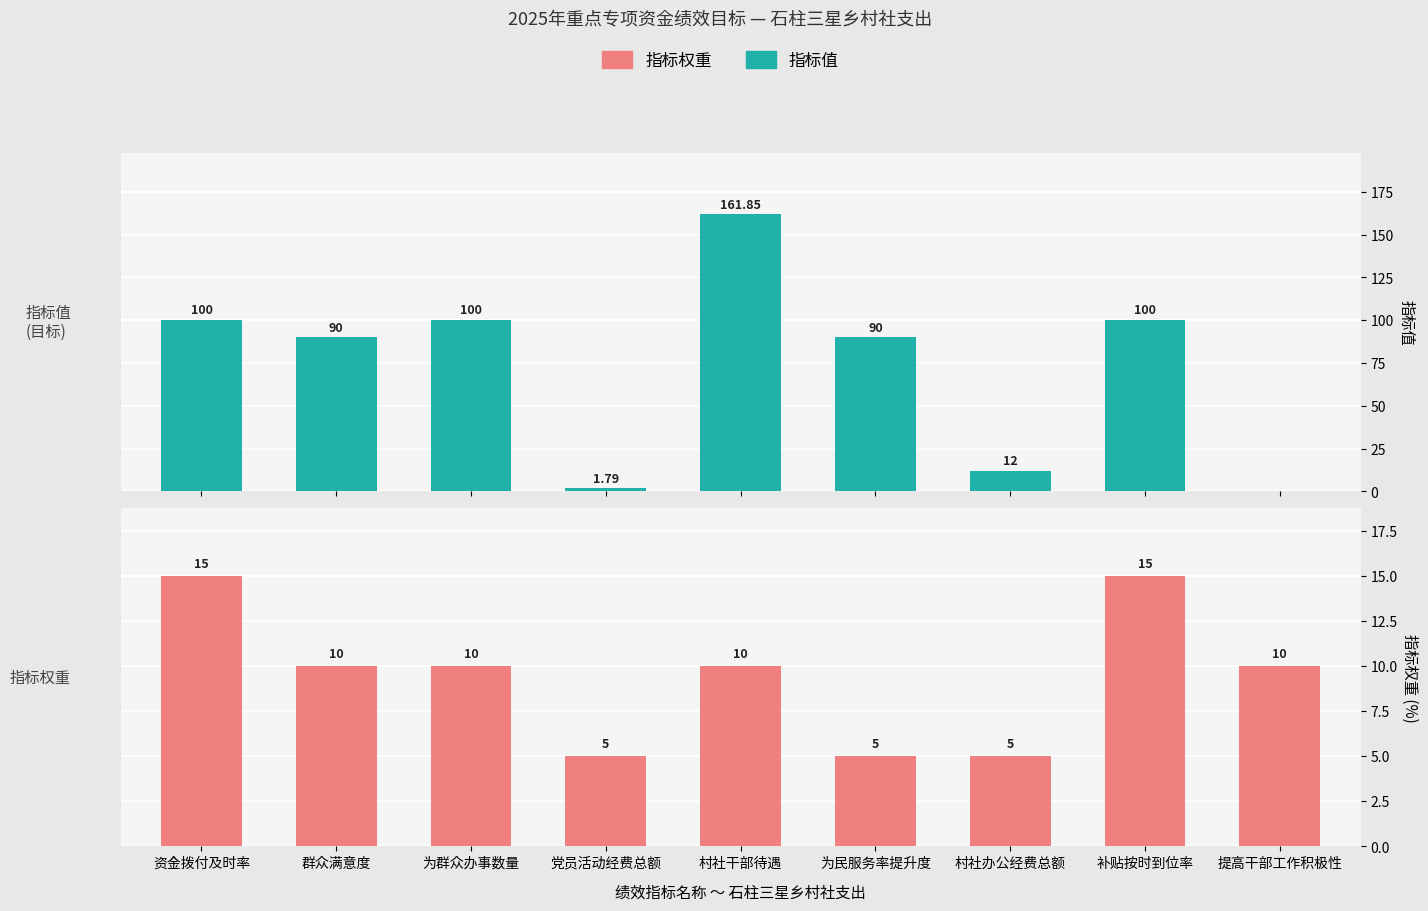

What are all the series names shown in the legend?

指标值, 指标权重